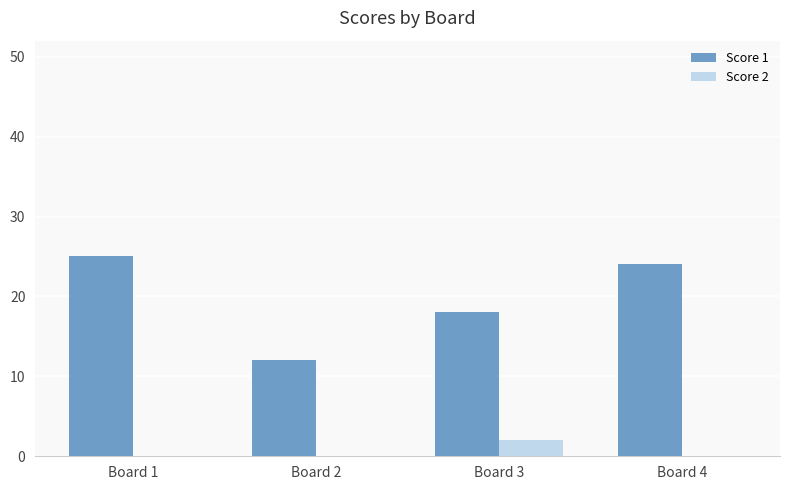

What is the sum of the Score 1 values at Board 4 and Board 3?

42